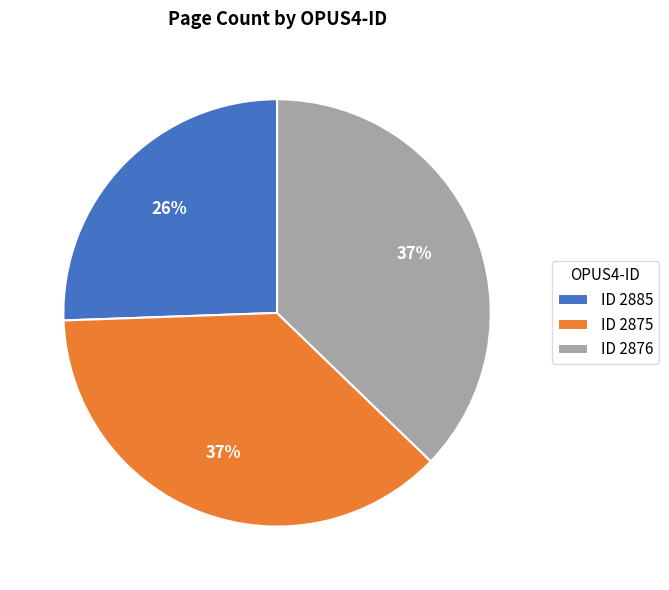

True or false: ID 2875 accounts for 50% of the total.

False